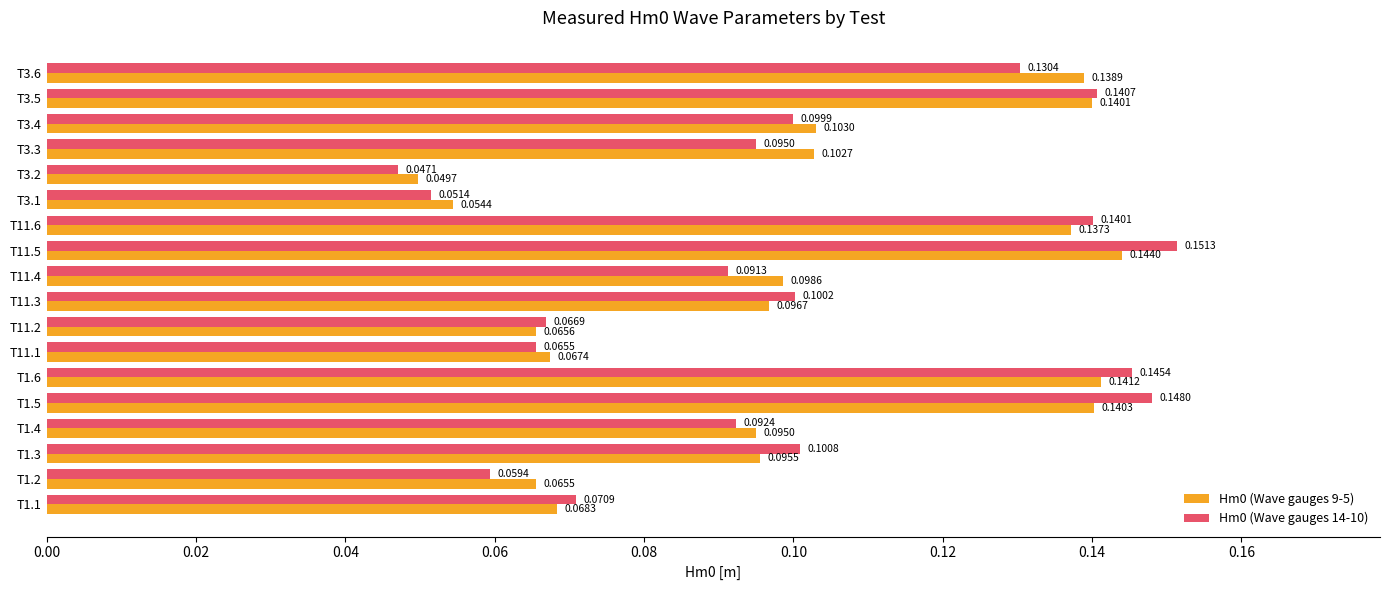

At which category is the sum across all series the highest?

T11.5